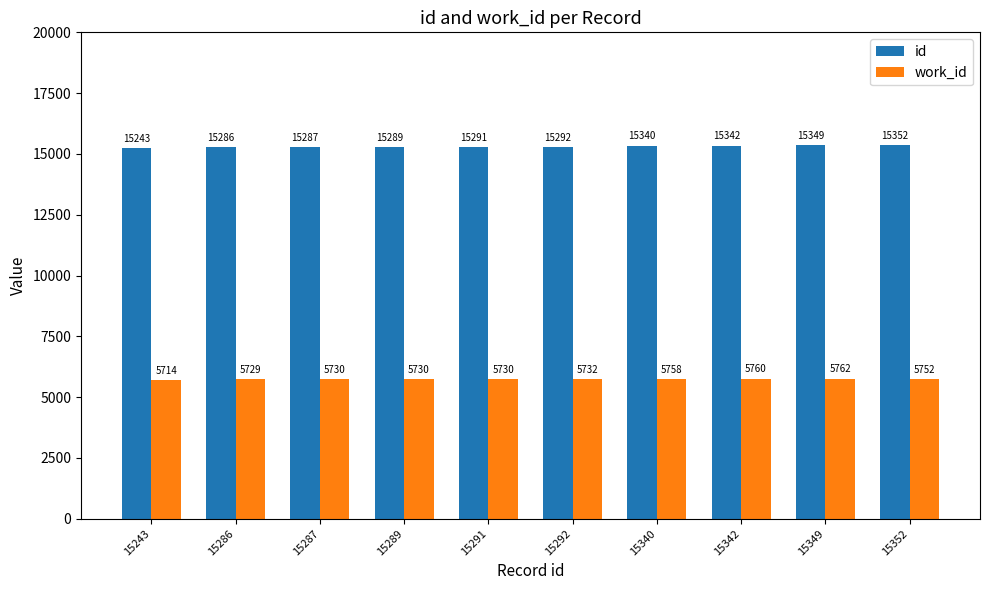

At which category is the sum across all series the highest?

15349